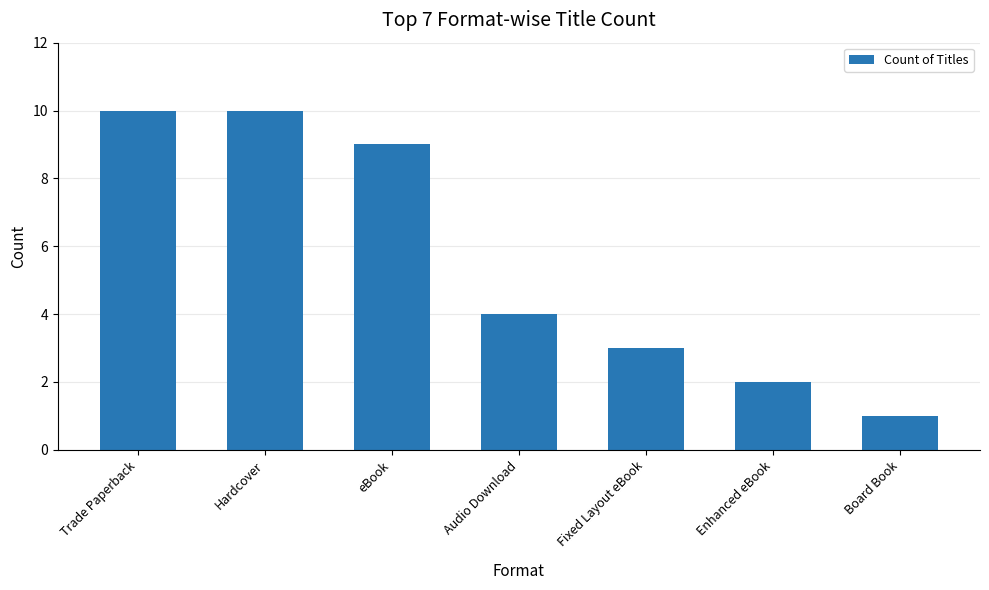

How many bars are there in total?

7